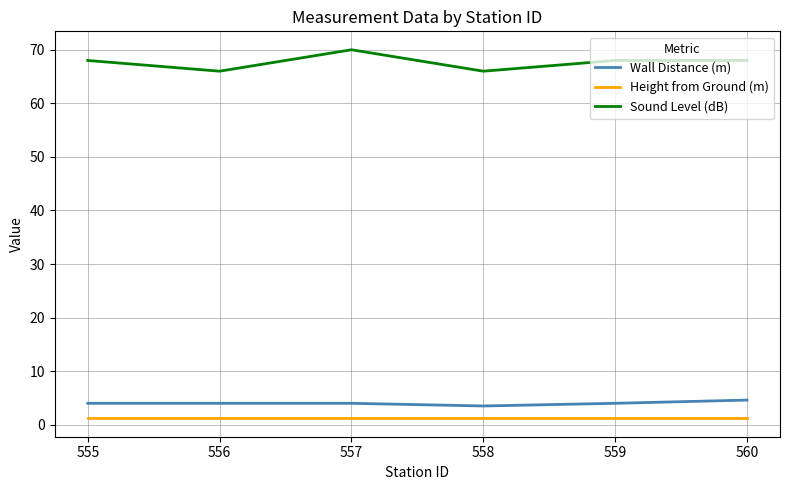

How many Sound Level (dB) values are between 66 and 68?

5